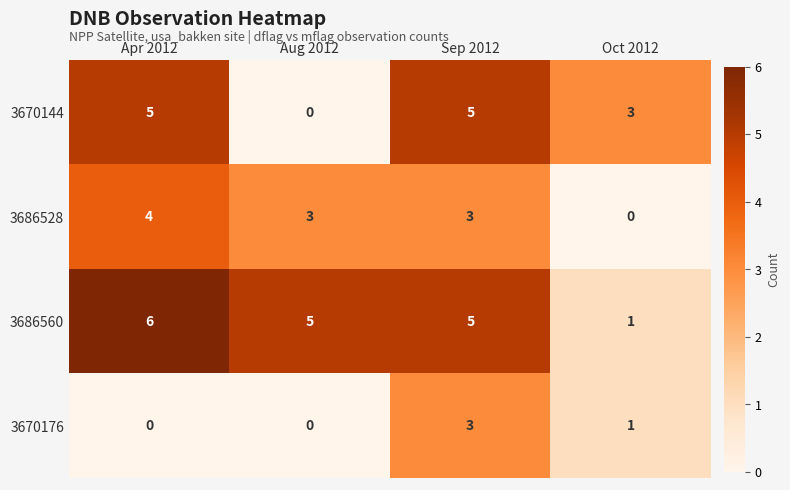

The 3686528 series shows 3 at Sep 2012. True or false?

True